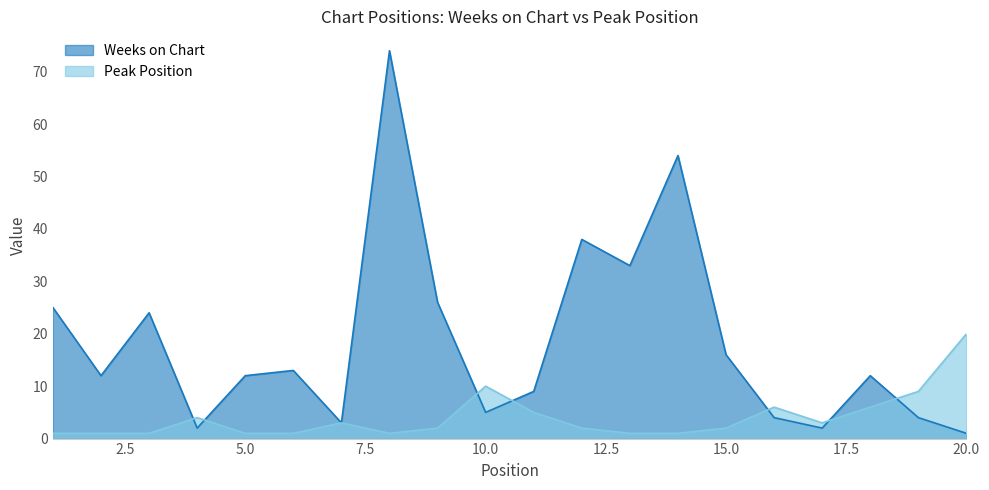

Between 2 and 1, which is larger?

1